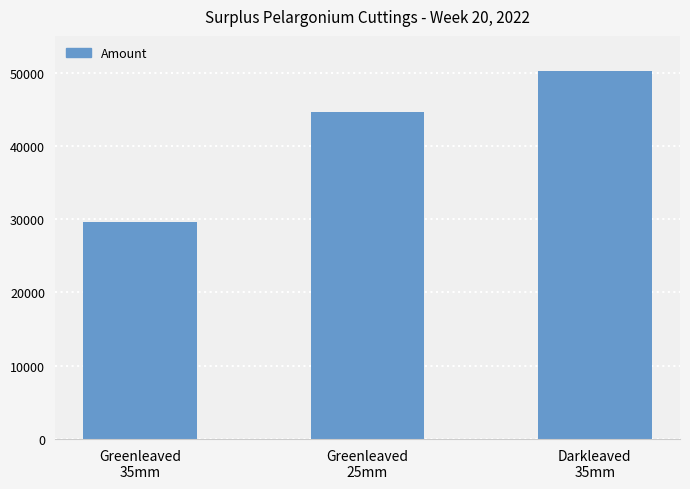

Reading left to right, extract all data points from this chart.

29624	44625	50232